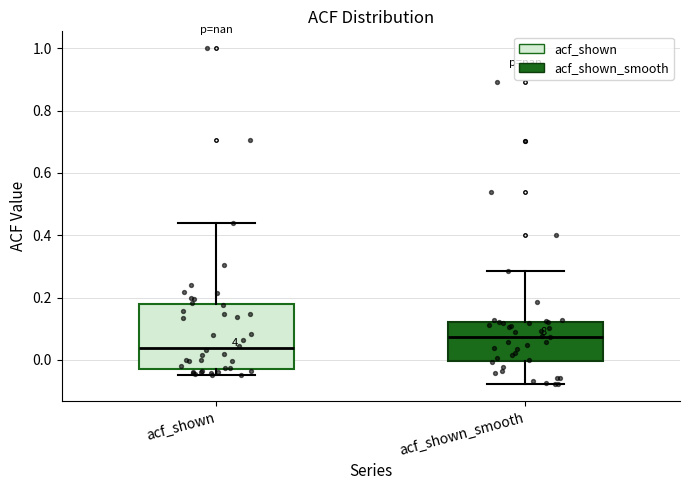

Reading left to right, read every box against the y-axis: the position of its median line, the range the box covers, and the ends of its whiskers. The values are not printed on the chart, so give them approximately, as read against the axis.

acf_shown: median 0.04, box -0.02 to 0.18, whiskers -0.04 to 0.44
acf_shown_smooth: median 0.08, box 0.00 to 0.12, whiskers -0.08 to 0.28